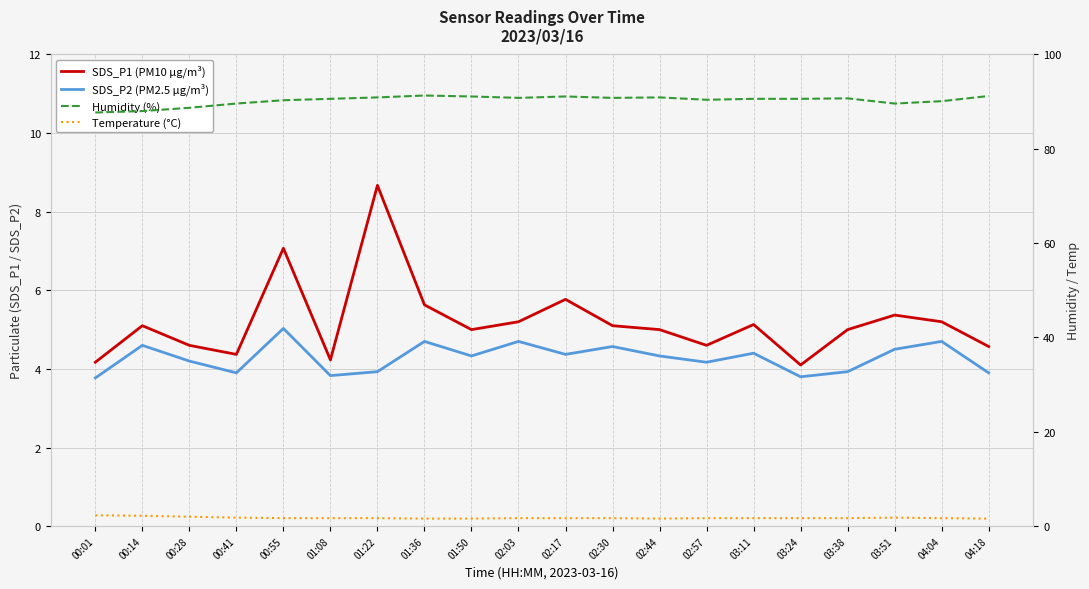

At which category does SDS_P2 (PM2.5 µg/m³) reach its first local peak?

00:14